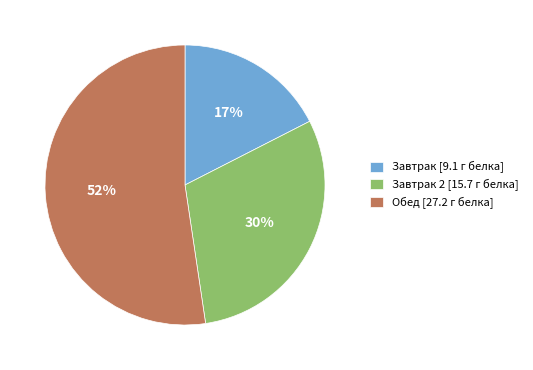

Is it true that Завтрак 2 [15.7 г белка] is 30% of the pie?

True